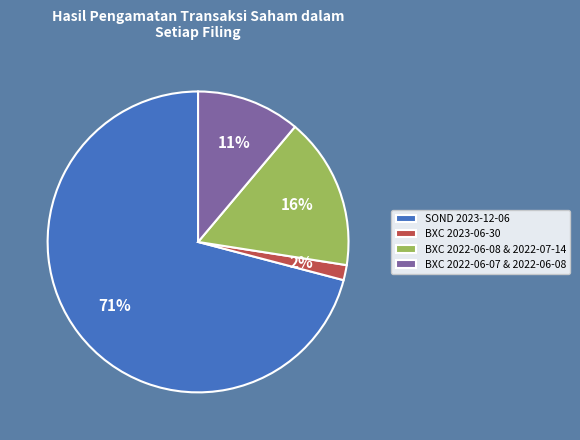

Which slice is the largest?

SOND 2023-12-06